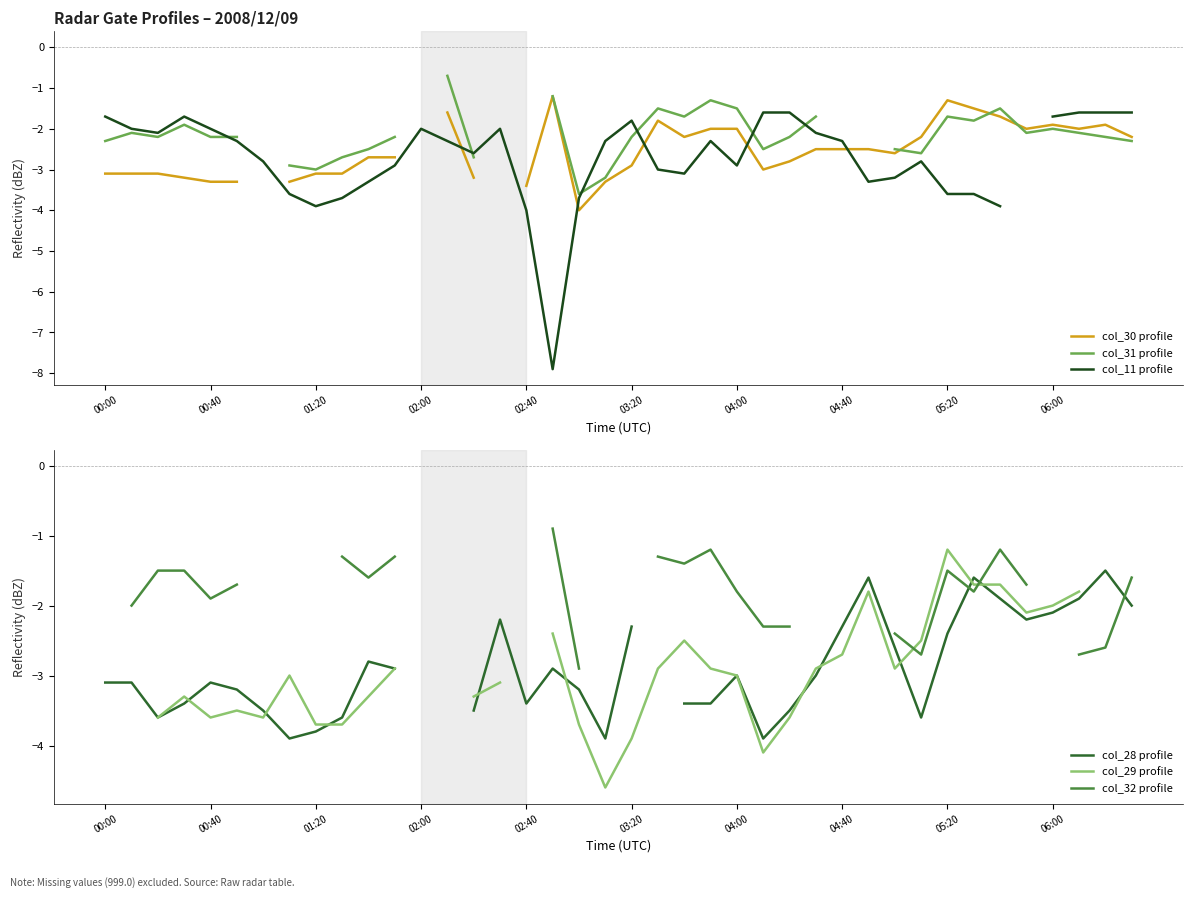

How many negative values does the col_29 profile series have?

35